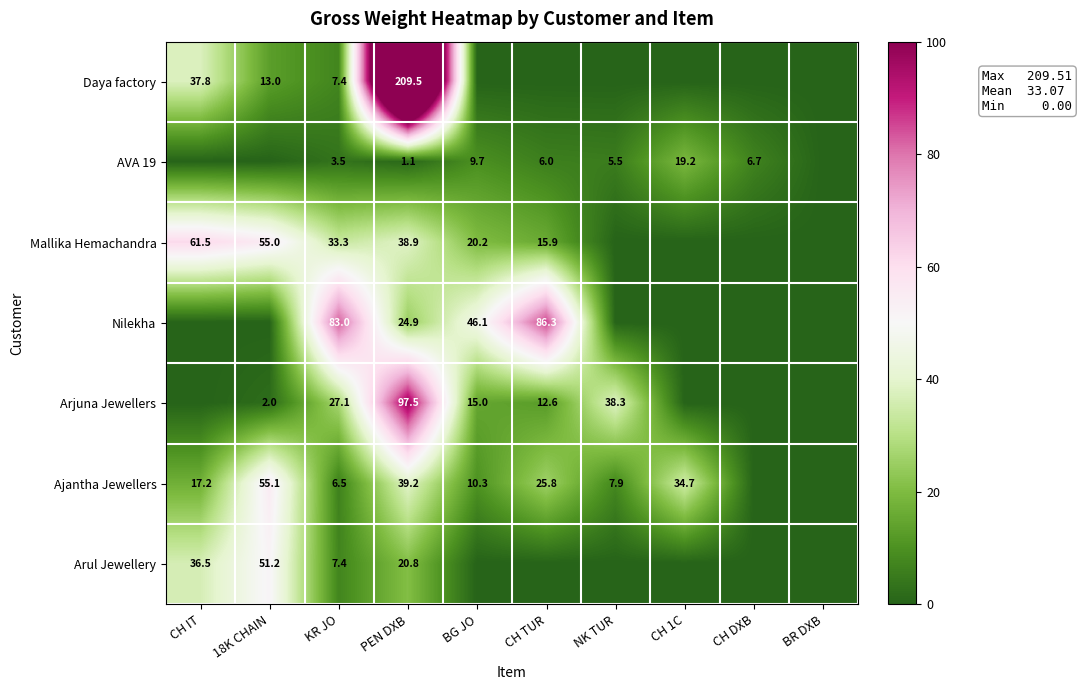

What is the total value across all series at KR JO?

168.2